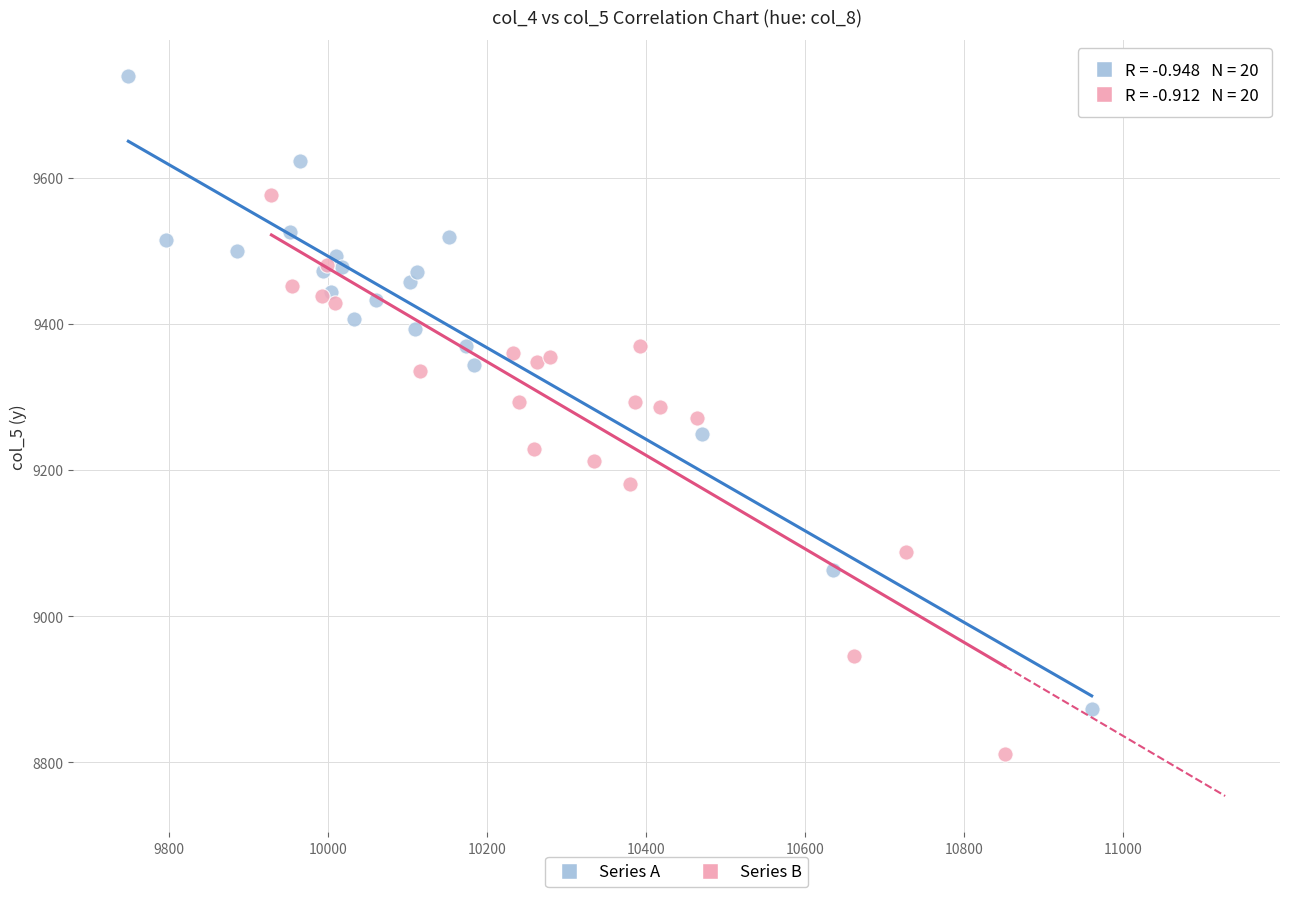

What are all the series names shown in the legend?

Series A, Series B